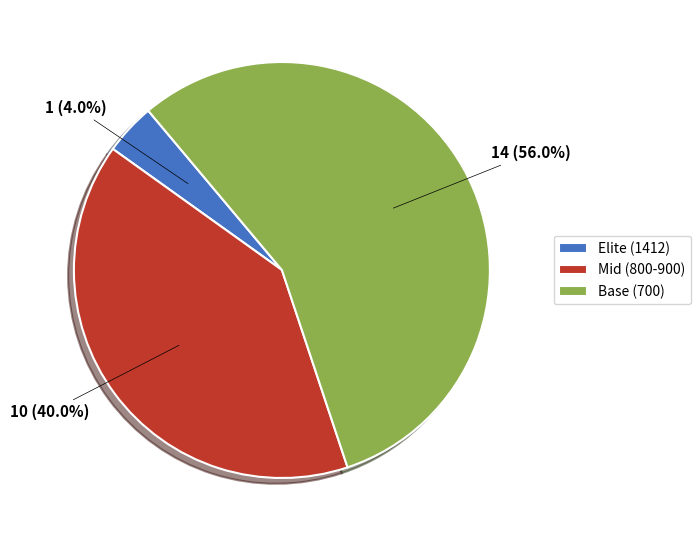

Combined, do Mid (800-900) and Base (700) account for over 50%?

Yes